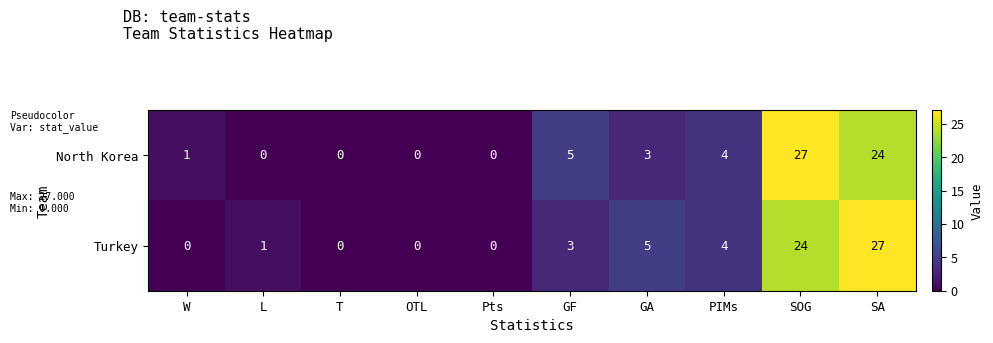

Count the number of data series in this chart.

2